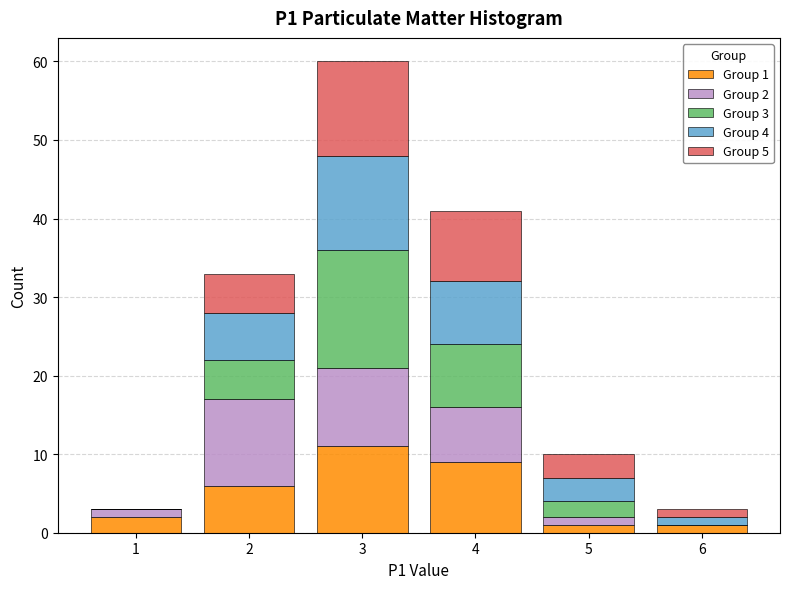

Which range on the x-axis has the tallest stacked bar (by total height)?

2.5 to 3.5